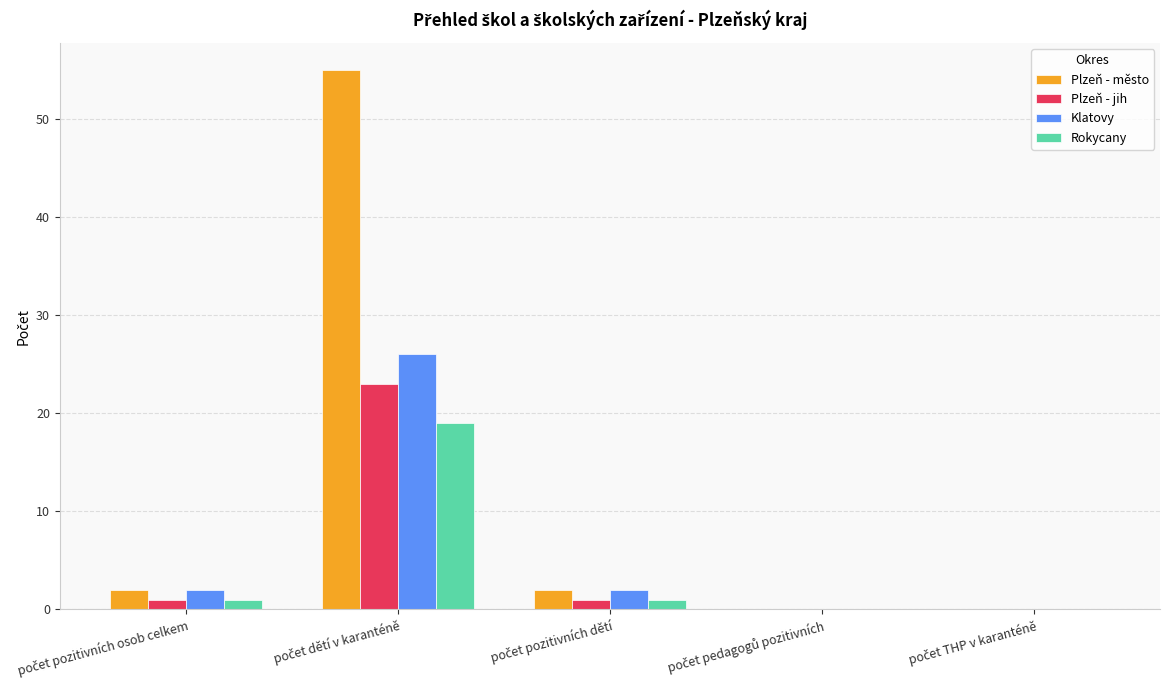

How many groups of bars are there?

5